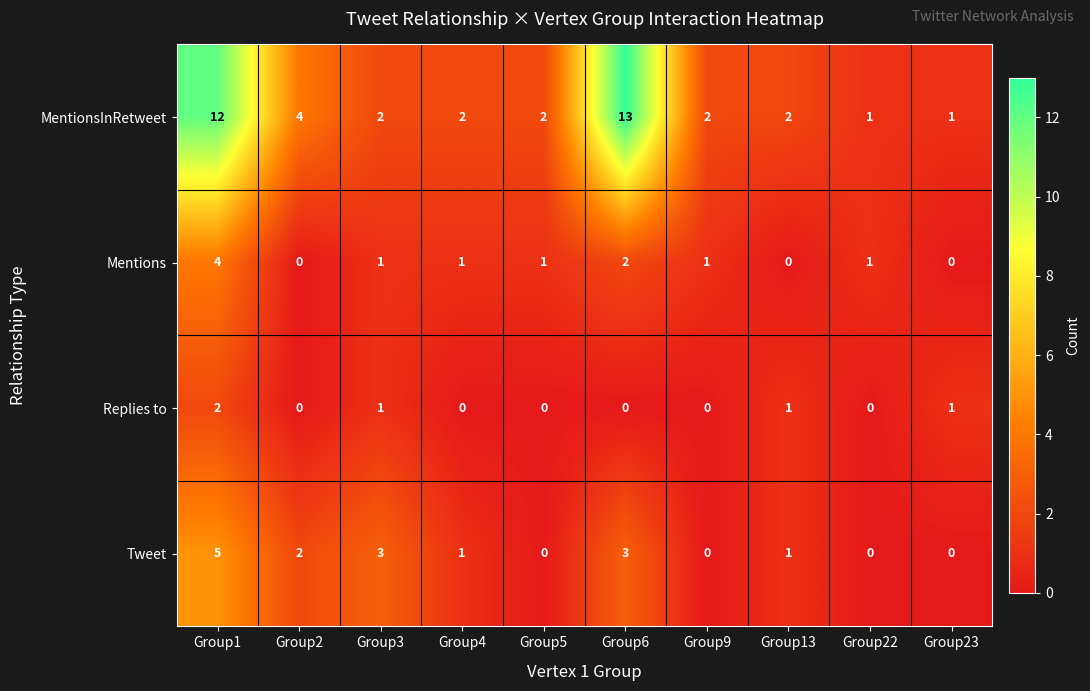

What is the difference between the second highest and second lowest values in the MentionsInRetweet series?

11